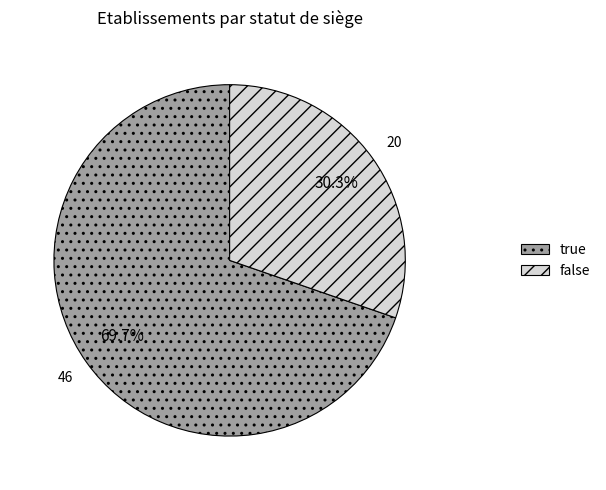

True or false: true accounts for 70% of the total.

True